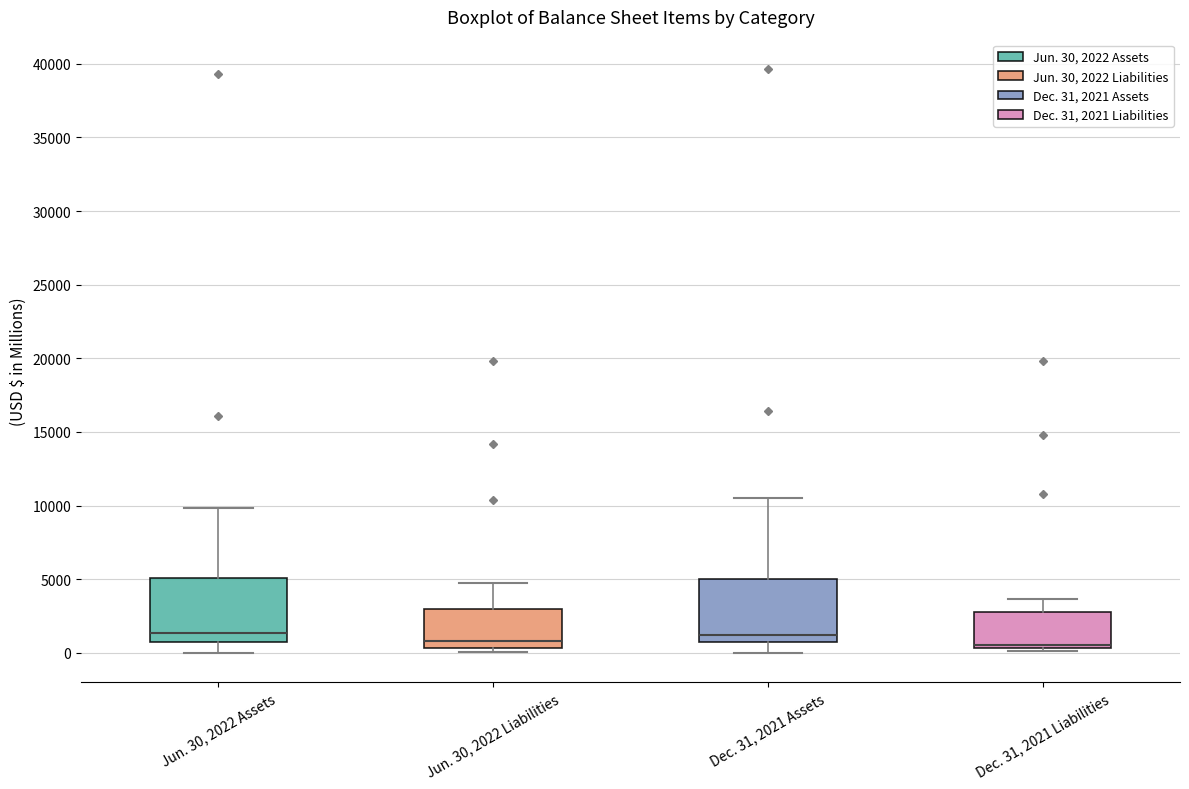

Reading left to right, read every box against the y-axis: the position of its median line, the range the box covers, and the ends of its whiskers. The values are not printed on the chart, so give them approximately, as read against the axis.

Jun. 30, 2022 Assets: median 1500, box 500 to 5000, whiskers 0 to 10000
Jun. 30, 2022 Liabilities: median 1000, box 500 to 3000, whiskers 0 to 4500
Dec. 31, 2021 Assets: median 1000, box 500 to 5000, whiskers 0 to 10500
Dec. 31, 2021 Liabilities: median 500 (just above the box's lower edge), box 500 to 3000, whiskers 0 to 3500